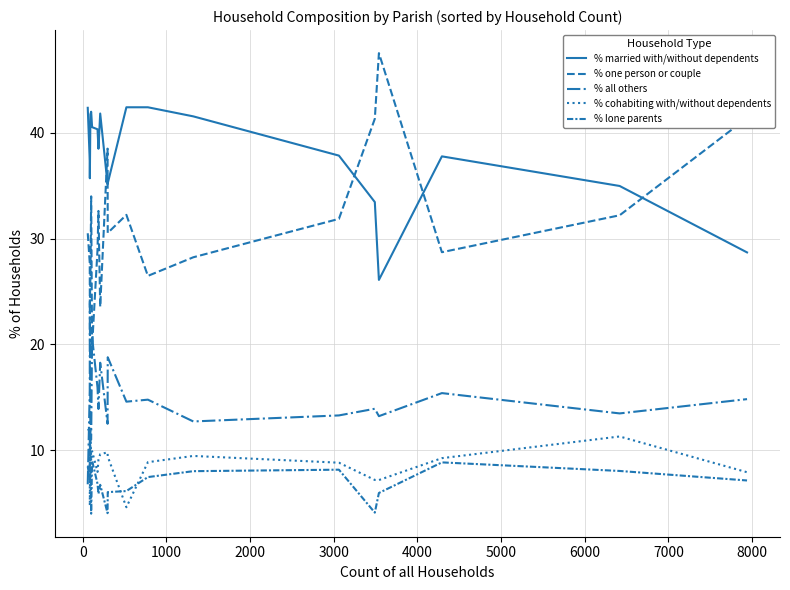

Which series has the largest total across all categories?

% married with/without dependents